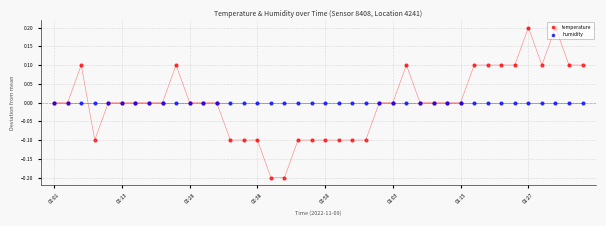

At how many categories does at least one series exceed 0?

12